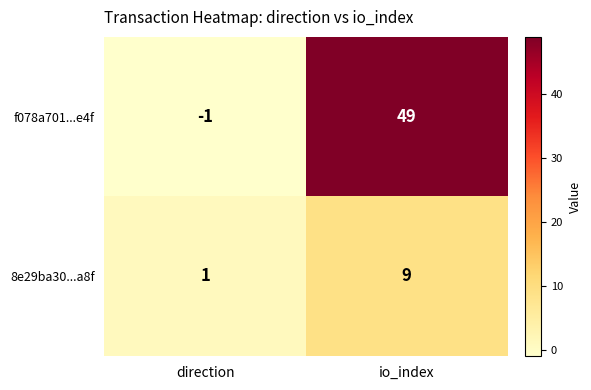

What is the difference between the f078a701...e4f values at direction and io_index?

50